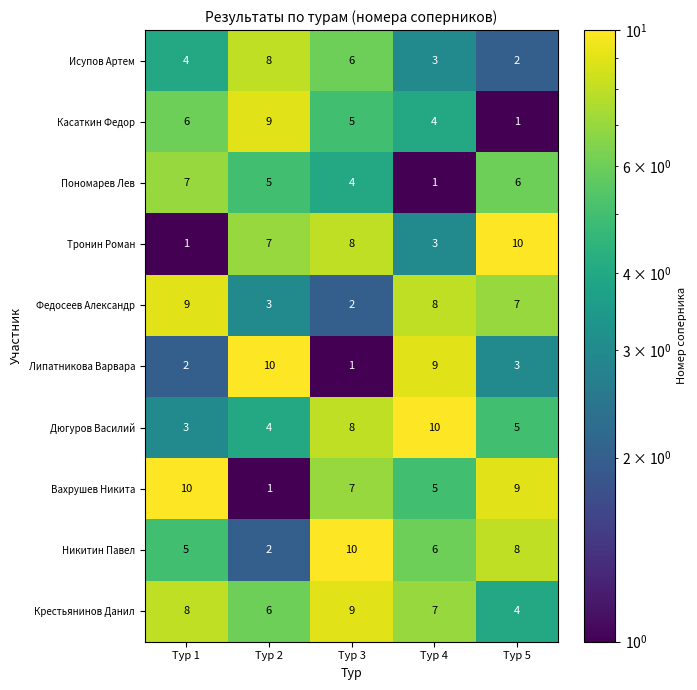

Rank the categories by Федосеев Александр value from lowest to highest.

Тур 3, Тур 2, Тур 5, Тур 4, Тур 1